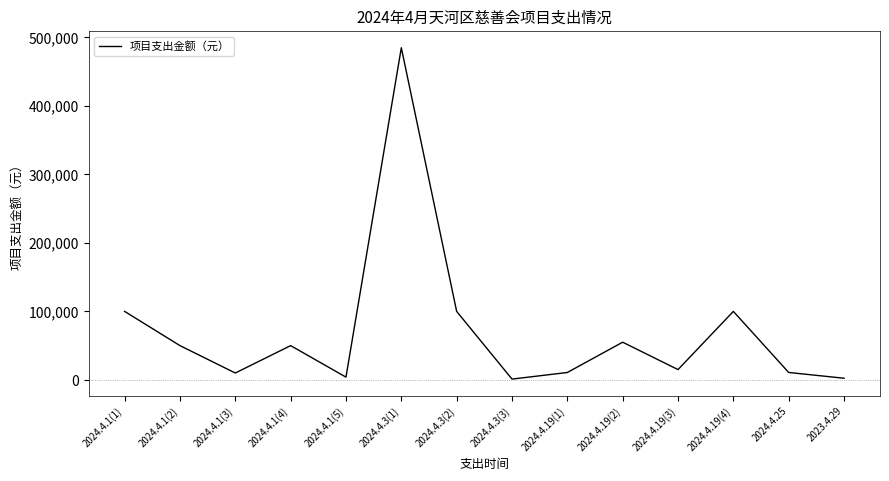

True or false: the data shows 100000.0 at 2024.4.1(1).

True